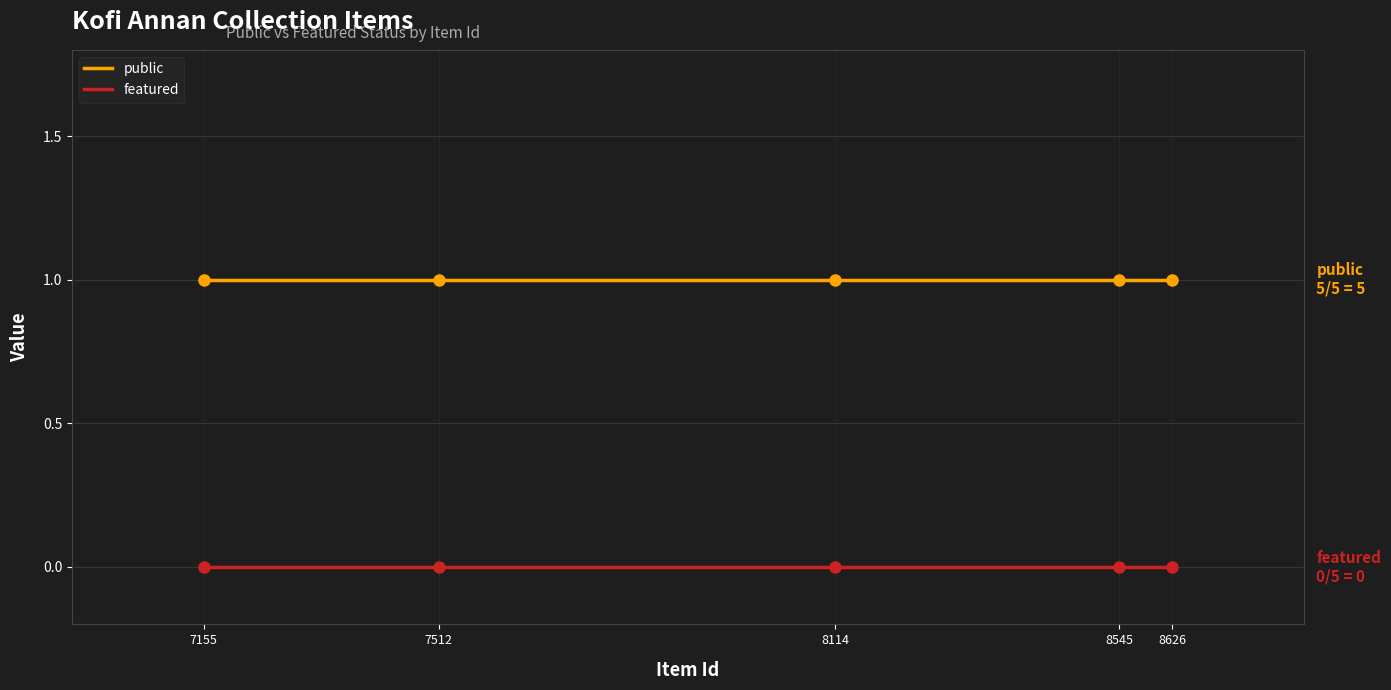

Which series has the largest total across all categories?

public